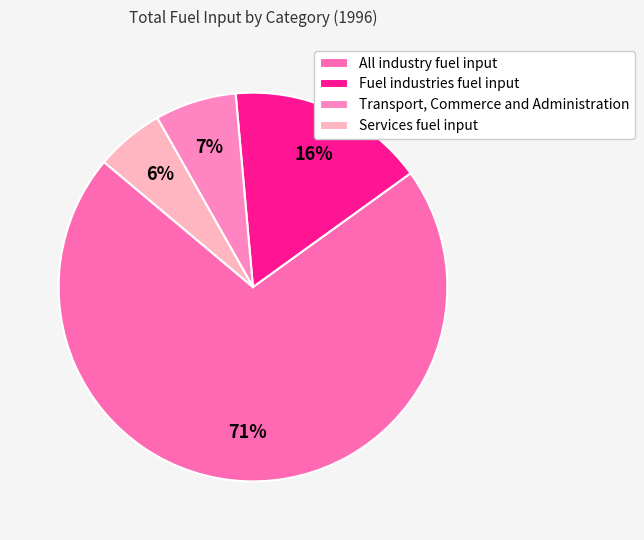

To the nearest percent, what is the difference between the largest and smallest slice percentages?

65%